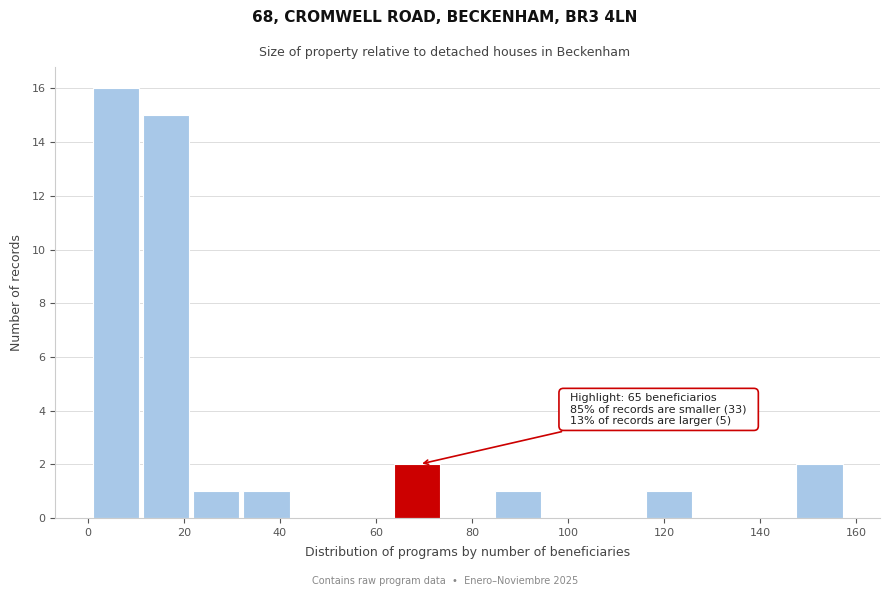

Which range on the x-axis has the tallest bar?

2 to 12